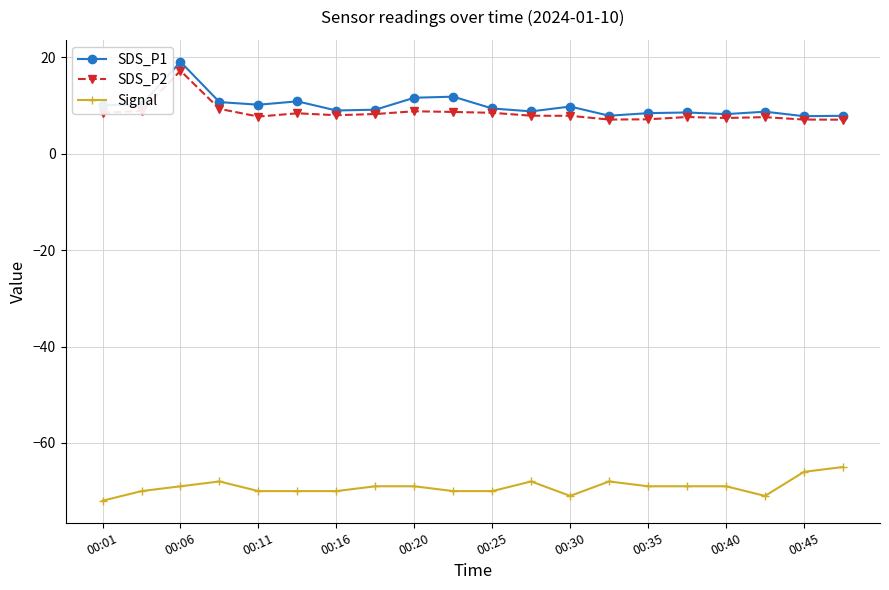

True or false: SDS_P1 and Signal cross at least once.

False